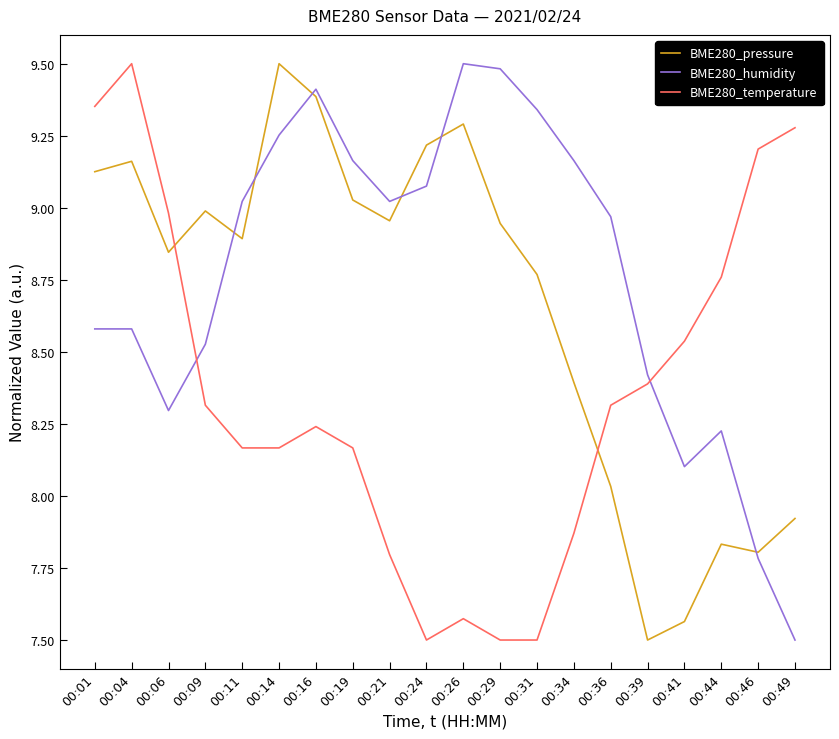

List the series in order of their overall mean, lowest first.

BME280_temperature, BME280_pressure, BME280_humidity